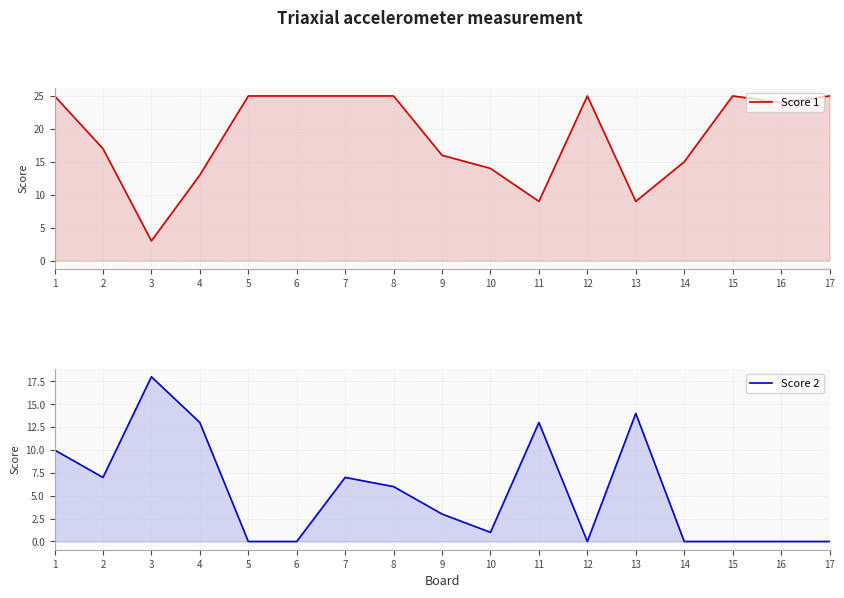

What is the minimum value for Score 1?

3